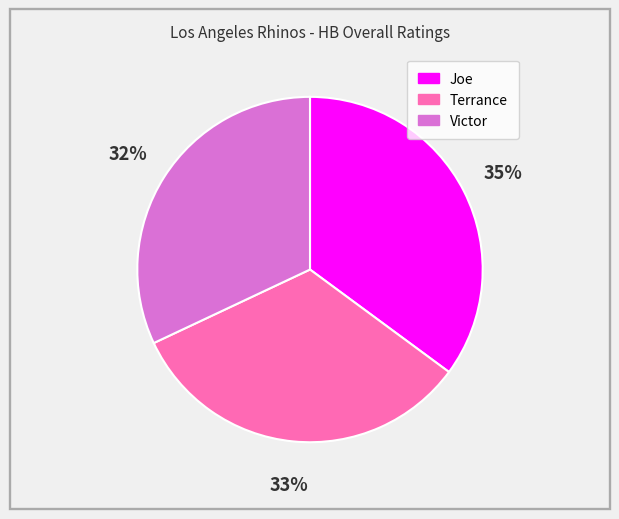

Rank the categories by value from highest to lowest.

Joe, Terrance, Victor